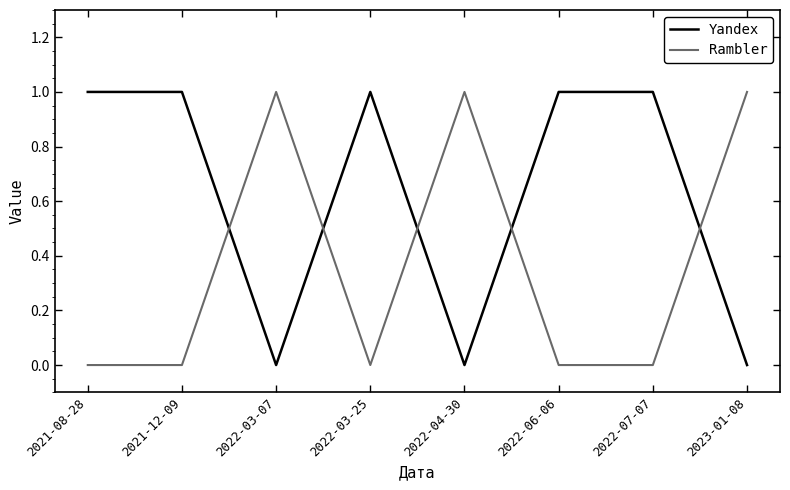

What position from the right is 2022-03-25?

5